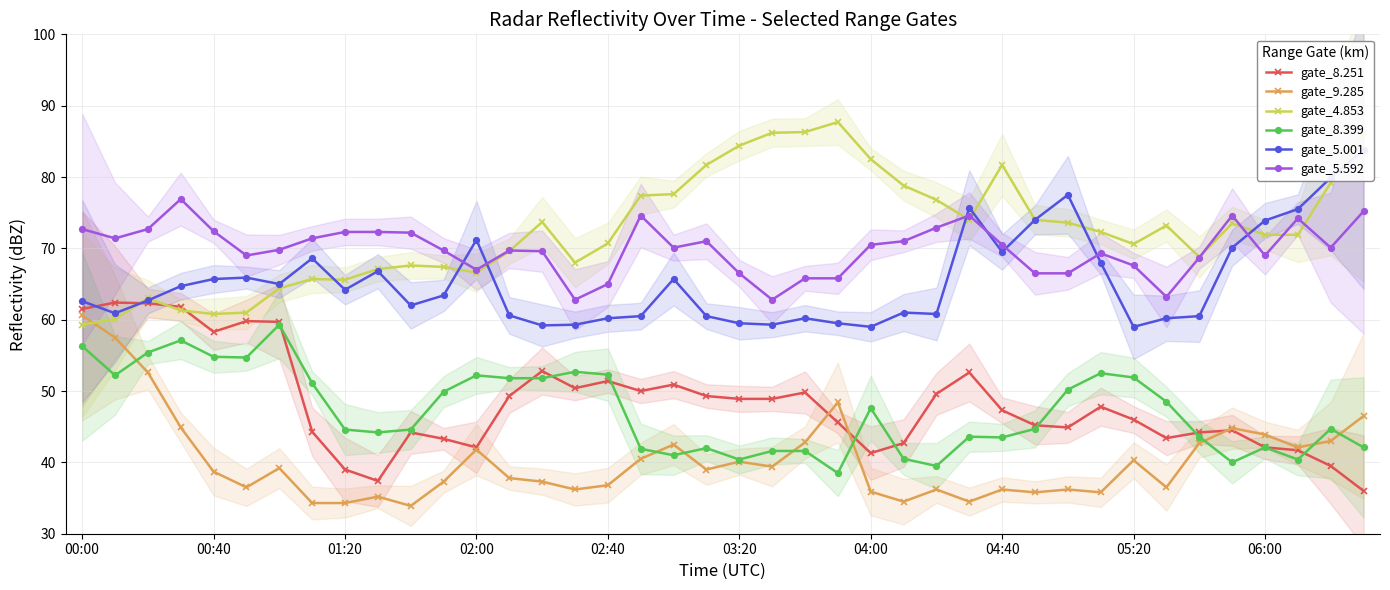

Reading left to right, list all the values displayed in this chart.

gate_8.251: 61.5	62.4	62.3	61.8	58.3	59.8	59.7	44.3	39.0	37.4	44.2	43.3	42.1	49.3	52.8	50.4	51.4	50.0	50.9	49.3	48.9	48.9	49.8	45.6	41.3	42.7	49.6	52.6	47.3	45.2	44.9	47.8	46.0	43.4	44.2	44.5	42.1	41.7	39.5	36.0
gate_9.285: 60.6	57.5	52.6	44.9	38.7	36.5	39.2	34.3	34.3	35.2	33.9	37.3	41.8	37.8	37.3	36.2	36.8	40.5	42.5	39.0	40.1	39.4	42.8	48.4	35.9	34.5	36.2	34.5	36.2	35.8	36.2	35.8	40.3	36.5	42.7	44.8	43.9	42.1	43.0	46.5
gate_4.853: 59.3	60.1	63.0	61.3	60.8	61.0	64.4	65.7	65.6	67.1	67.6	67.4	66.6	69.6	73.7	68.0	70.7	77.4	77.6	81.7	84.4	86.2	86.3	87.7	82.5	78.8	76.8	74.0	81.7	74.0	73.6	72.3	70.6	73.2	68.8	73.5	71.9	71.9	79.2	86.2
gate_8.399: 56.3	52.2	55.4	57.1	54.8	54.7	59.3	51.1	44.6	44.2	44.6	49.9	52.2	51.8	51.8	52.7	52.3	41.9	41.0	42.0	40.4	41.6	41.6	38.5	47.6	40.5	39.5	43.6	43.5	44.7	50.2	52.5	51.9	48.5	43.6	40.0	42.1	40.4	44.7	42.1
gate_5.001: 62.6	60.9	62.7	64.7	65.7	65.9	65.0	68.6	64.2	66.8	62.0	63.4	71.2	60.6	59.2	59.3	60.2	60.5	65.7	60.5	59.5	59.3	60.2	59.5	59.0	61.0	60.8	75.7	69.5	74.0	77.5	68.0	59.0	60.2	60.5	70.1	73.9	75.5	79.9	83.8
gate_5.592: 72.7	71.4	72.7	76.9	72.4	69.0	69.8	71.4	72.3	72.3	72.2	69.7	67.0	69.7	69.6	62.8	65.0	74.6	70.1	71.0	66.5	62.8	65.8	65.8	70.5	71.0	72.9	74.6	70.5	66.5	66.5	69.3	67.6	63.2	68.7	74.6	69.0	74.2	70.1	75.2